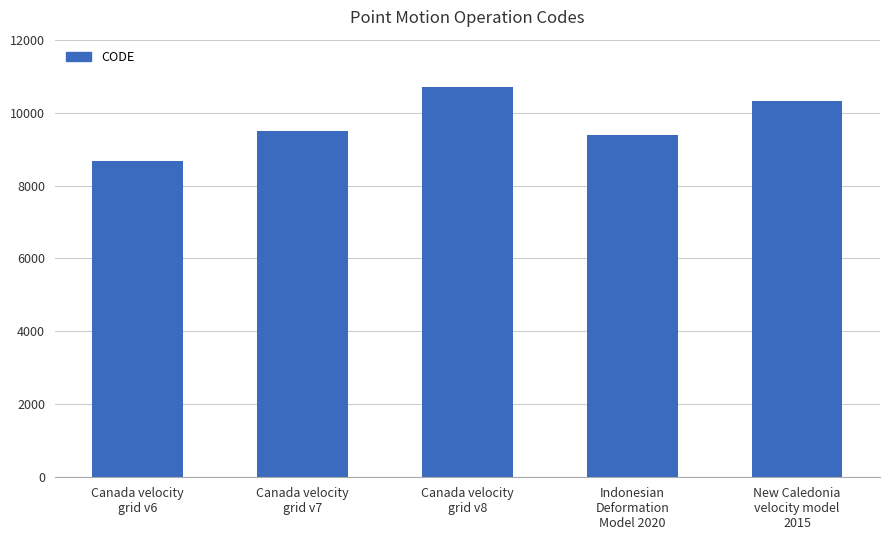

What is the change in value from Canada velocity
grid v7 to Canada velocity
grid v8?

+1224